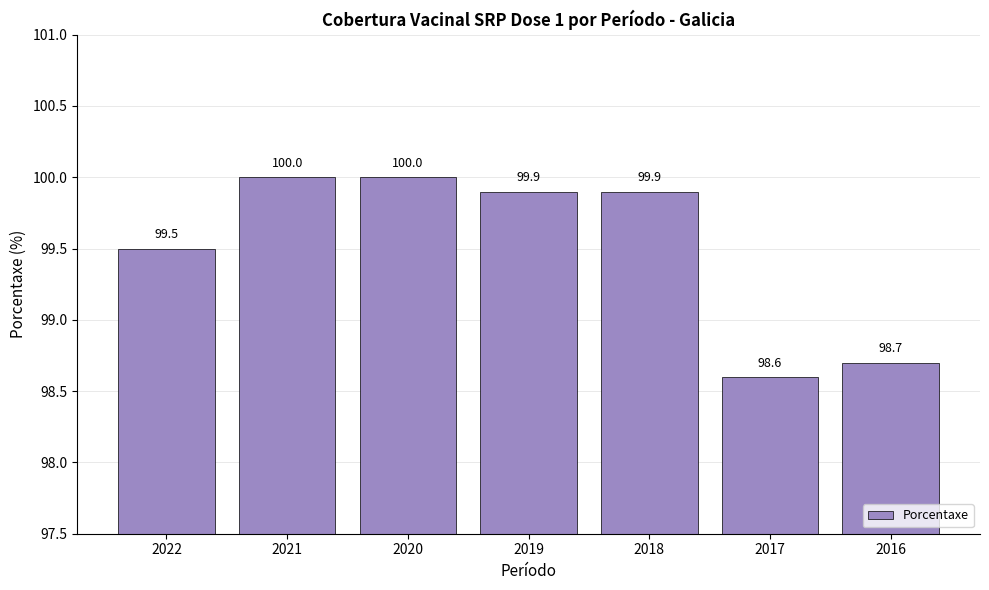

How many data points does each series have?

7